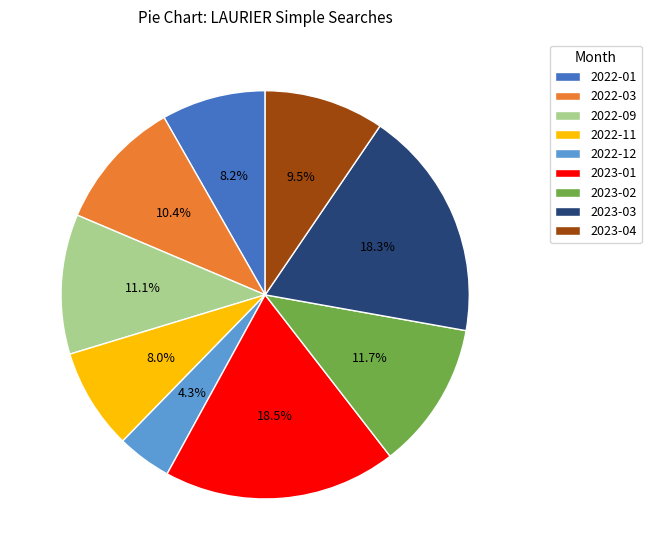

Does any single category account for the majority?

No